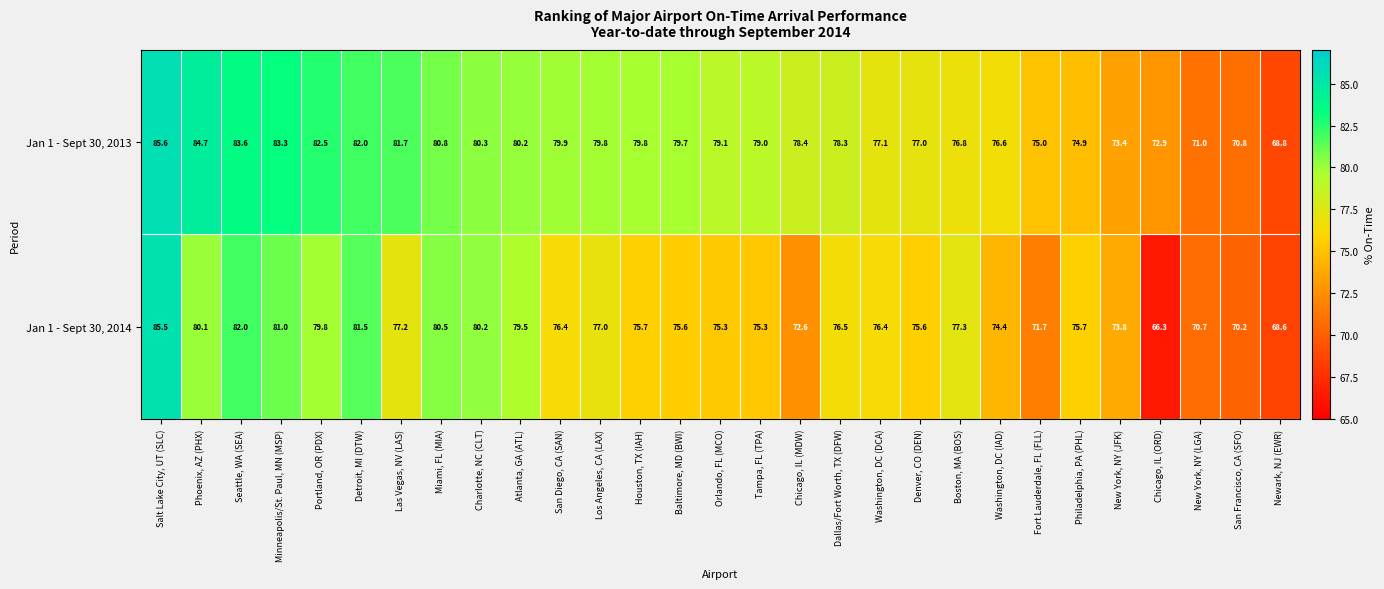

Which series has the largest total across all categories?

Jan 1 - Sept 30, 2013